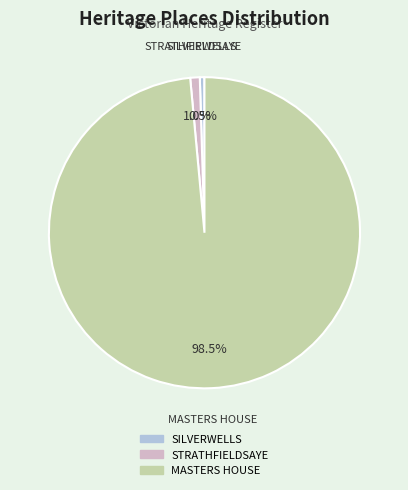

Is it true that MASTERS HOUSE is 90% of the pie?

False